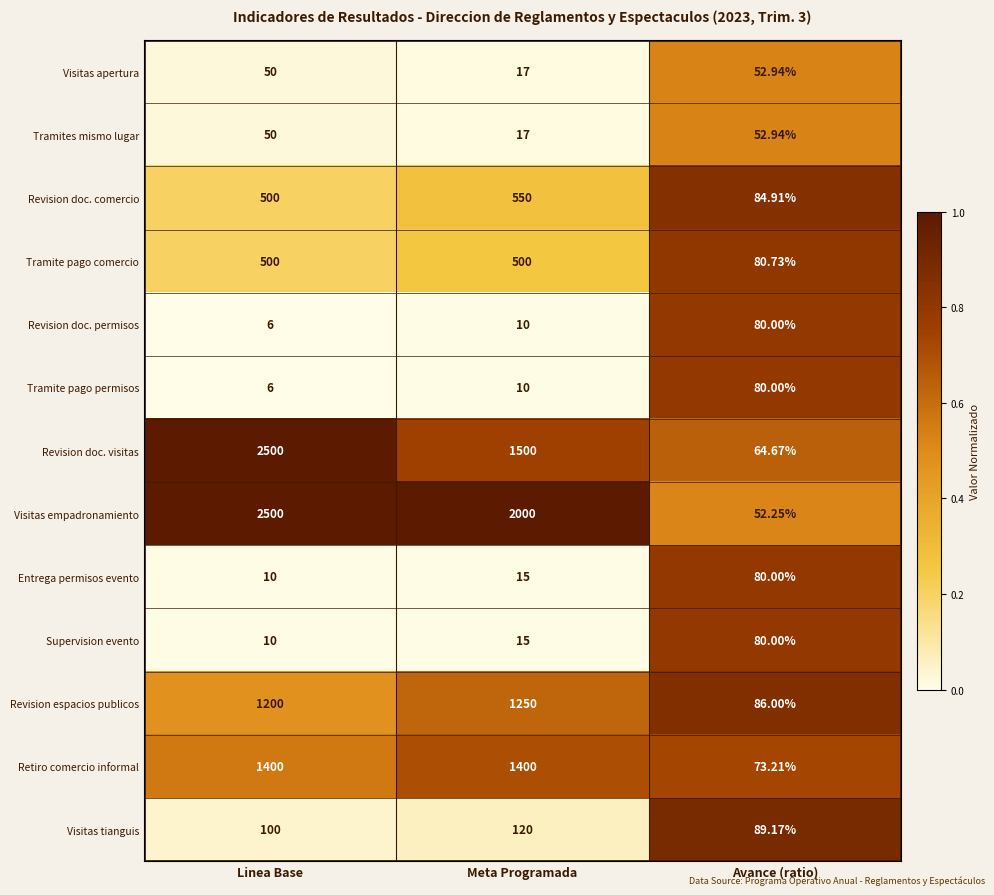

Which category has the highest value across all series?

Linea Base